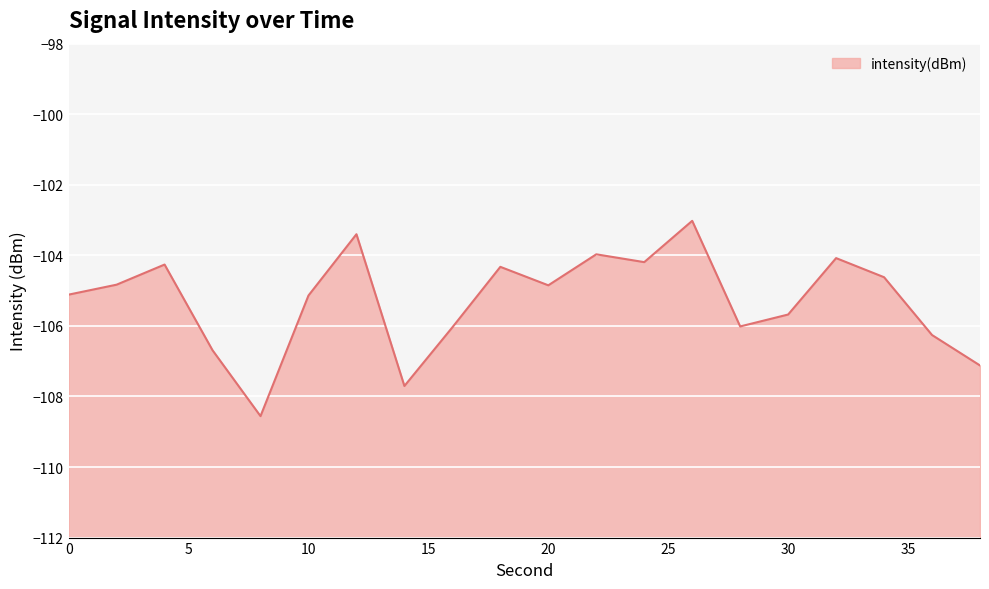

What is the sum of all values?

-2105.9